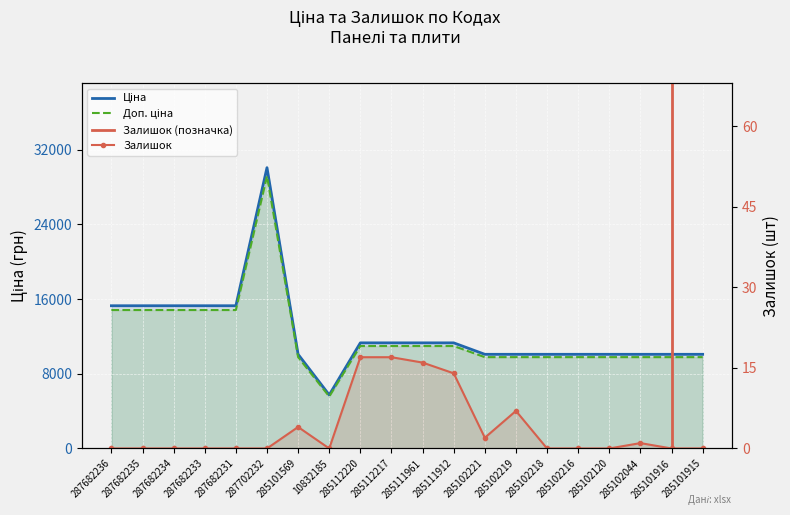

What is the difference between the second highest and second lowest values in the Залишок series?

17.0